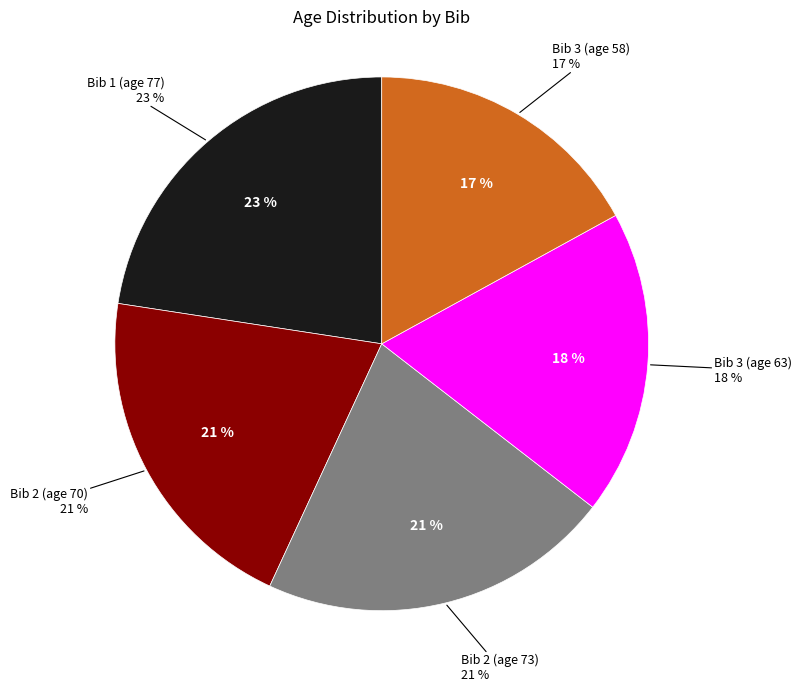

Which category has the smallest portion of the pie?

Bib 3 (age 58)